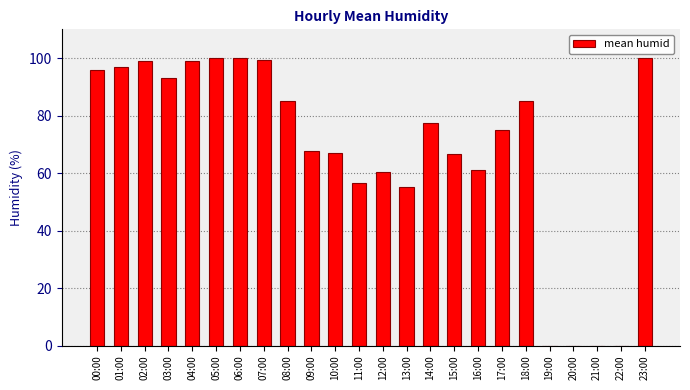

What is the change in value from 05:00 to 20:00?

-100.0